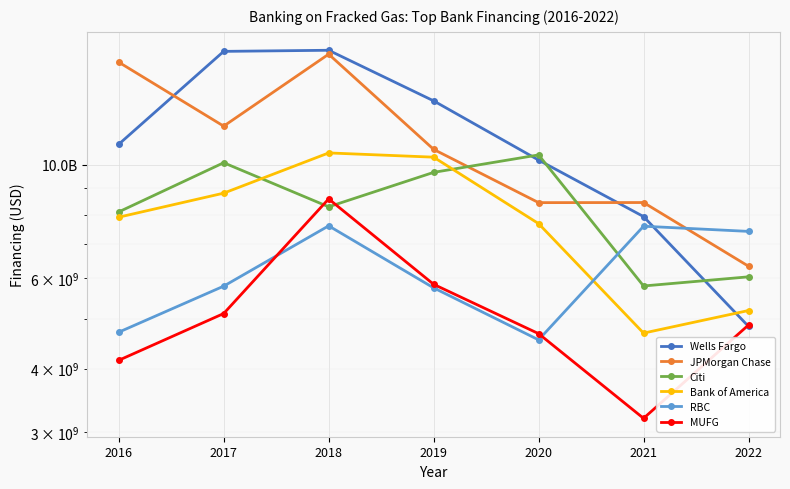

What is the difference between the highest and lowest values at 2018?

9154182422.0